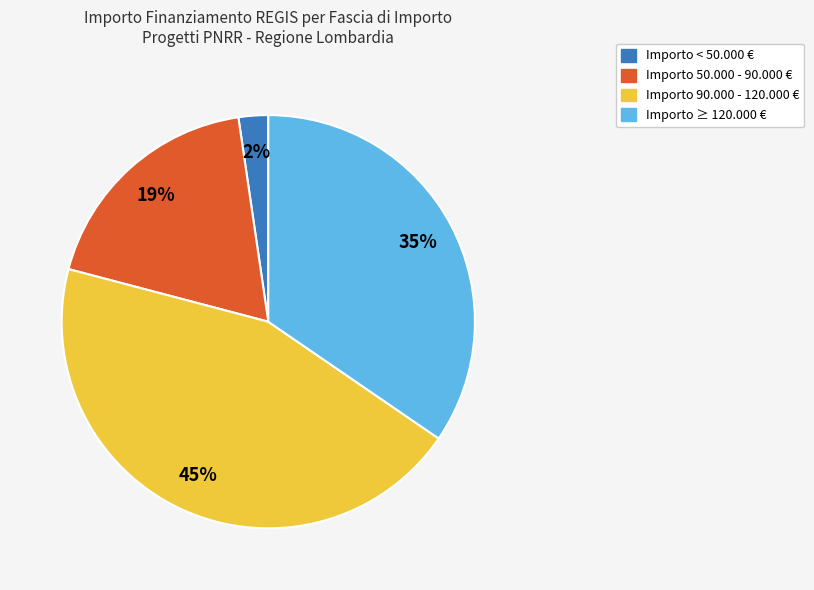

Which category has the biggest portion of the pie?

Importo 90.000 - 120.000 €